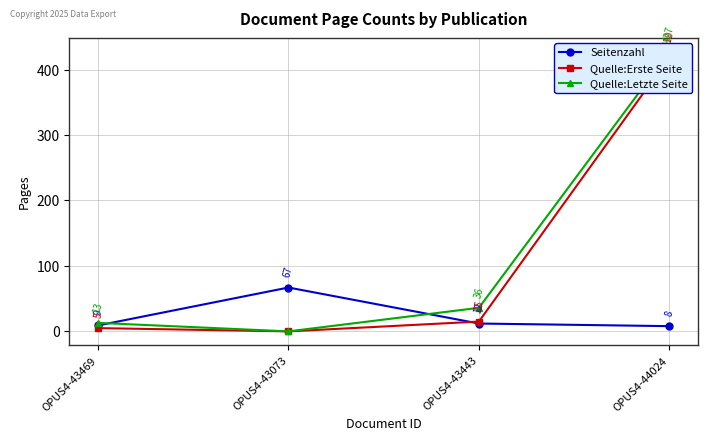

Reading right to left, list all the values displayed in this chart.

Seitenzahl: OPUS4-44024=8	OPUS4-43443=12	OPUS4-43073=67	OPUS4-43469=9
Quelle:Erste Seite: OPUS4-44024=419	OPUS4-43443=15	OPUS4-43073=0	OPUS4-43469=5
Quelle:Letzte Seite: OPUS4-44024=427	OPUS4-43443=36	OPUS4-43073=0	OPUS4-43469=13